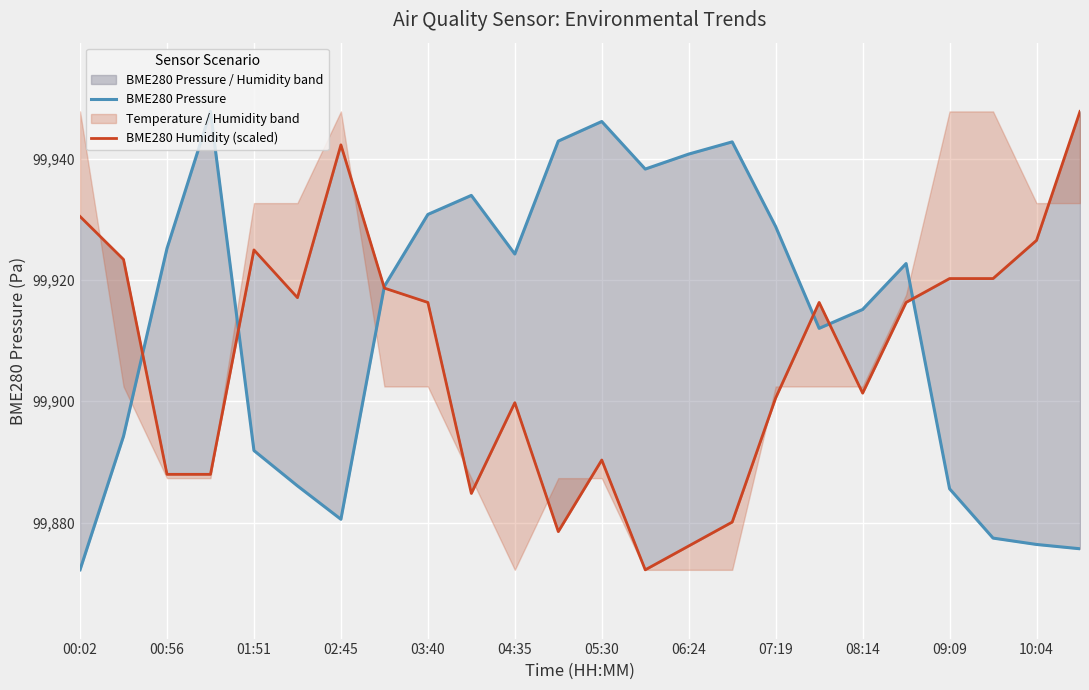

What is the sum of all BME280 Pressure values?

2397910.4